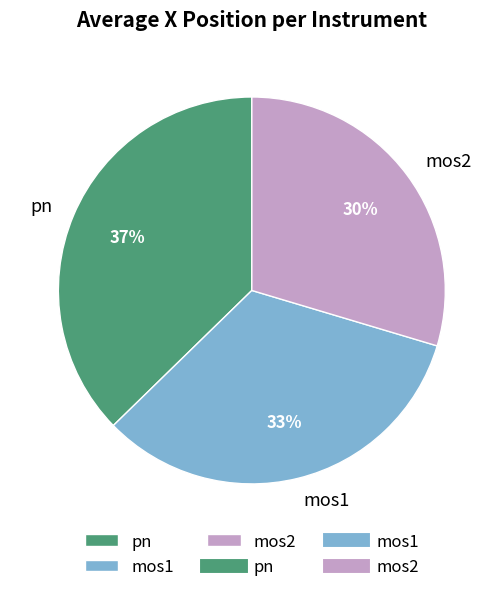

To the nearest percent, what percentage of the pie is pn?

37%